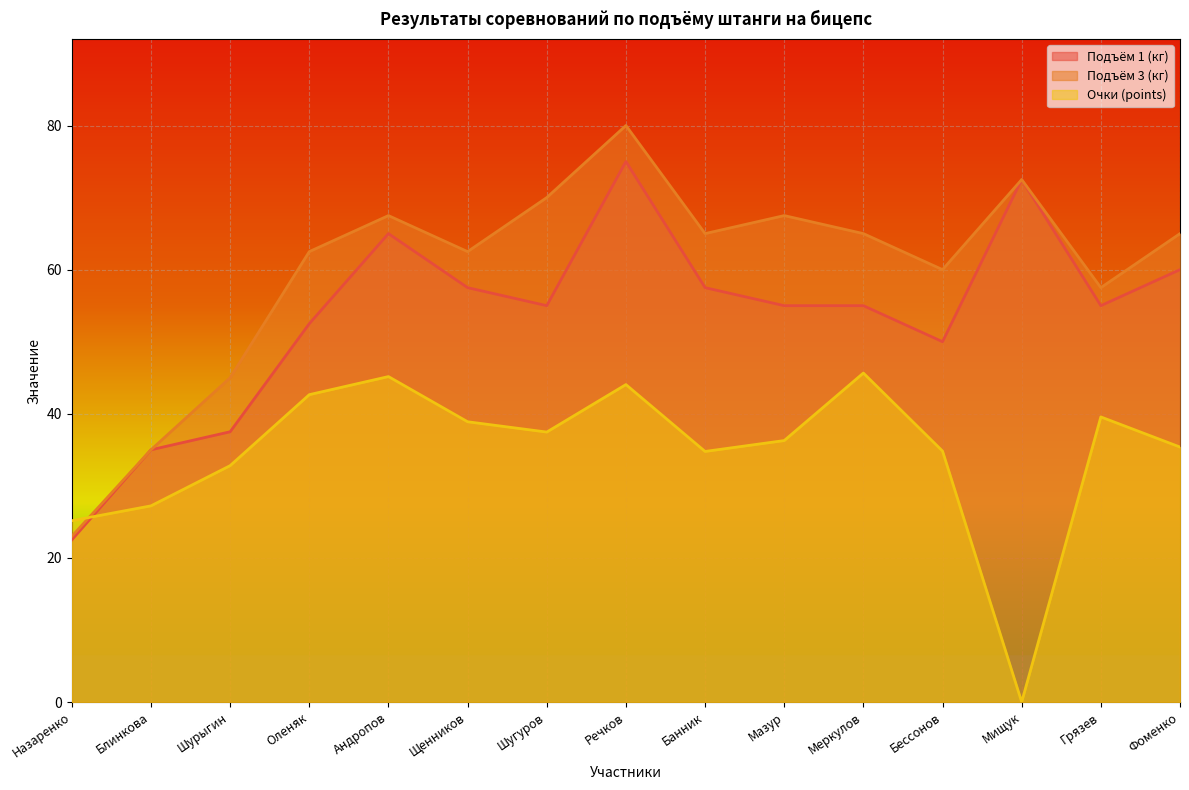

Reading right to left, what are all the values shown in this chart?

Подъём 1 (кг): 60.0	55.0	72.5	50.0	55.0	55.0	57.5	75.0	55.0	57.5	65.0	52.5	37.5	35.0	22.5
Подъём 3 (кг): 65.0	57.5	72.5	60.0	65.0	67.5	65.0	80.0	70.0	62.5	67.5	62.5	45.0	35.0	23.0
Очки (points): 35.4	39.6	0.0	34.8	45.6	36.3	34.8	44.0	37.5	38.9	45.2	42.6	32.8	27.2	25.2